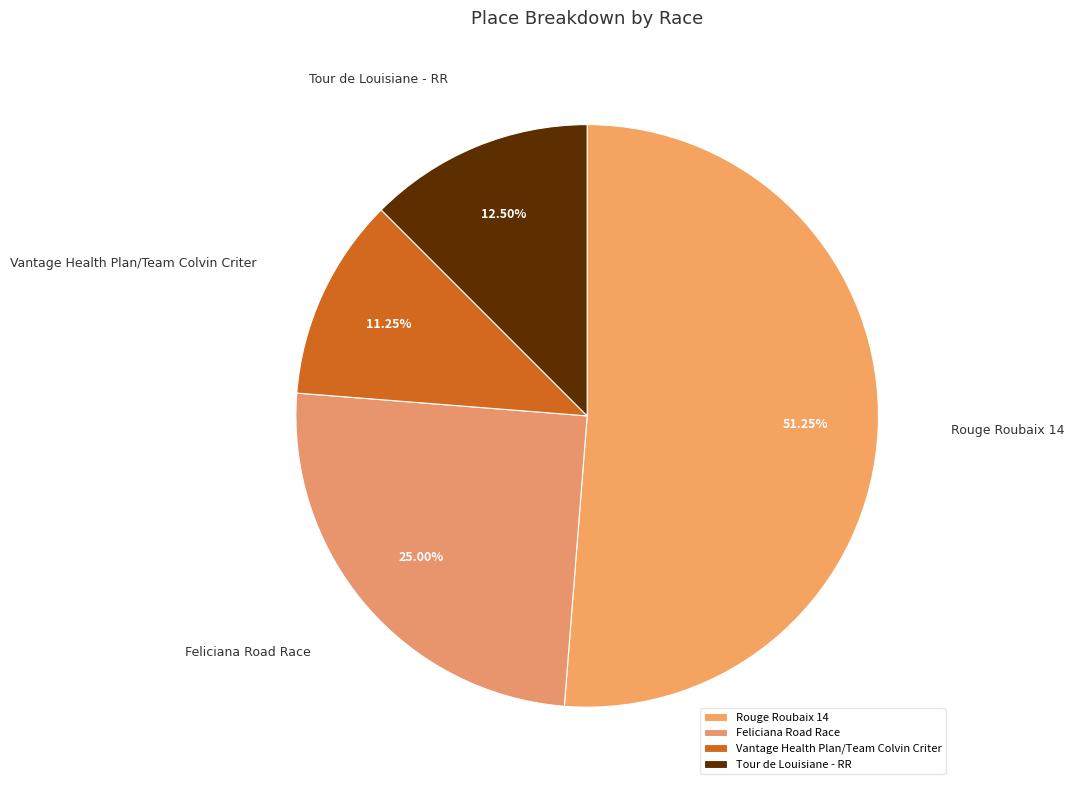

To the nearest percent, what is the difference between the Tour de Louisiane - RR and Rouge Roubaix 14 slice percentages?

39%